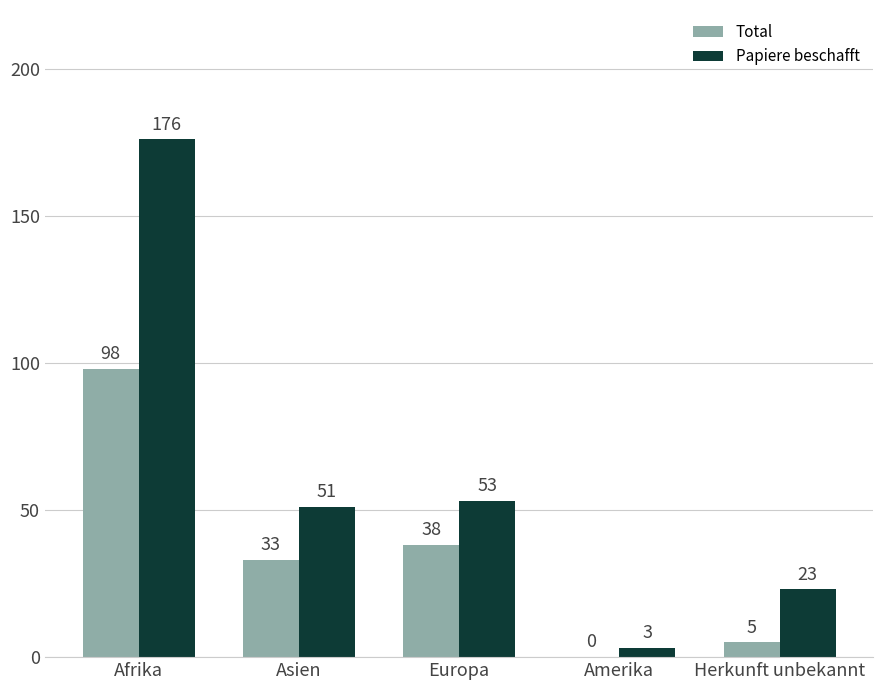

How many data points does each series have?

5